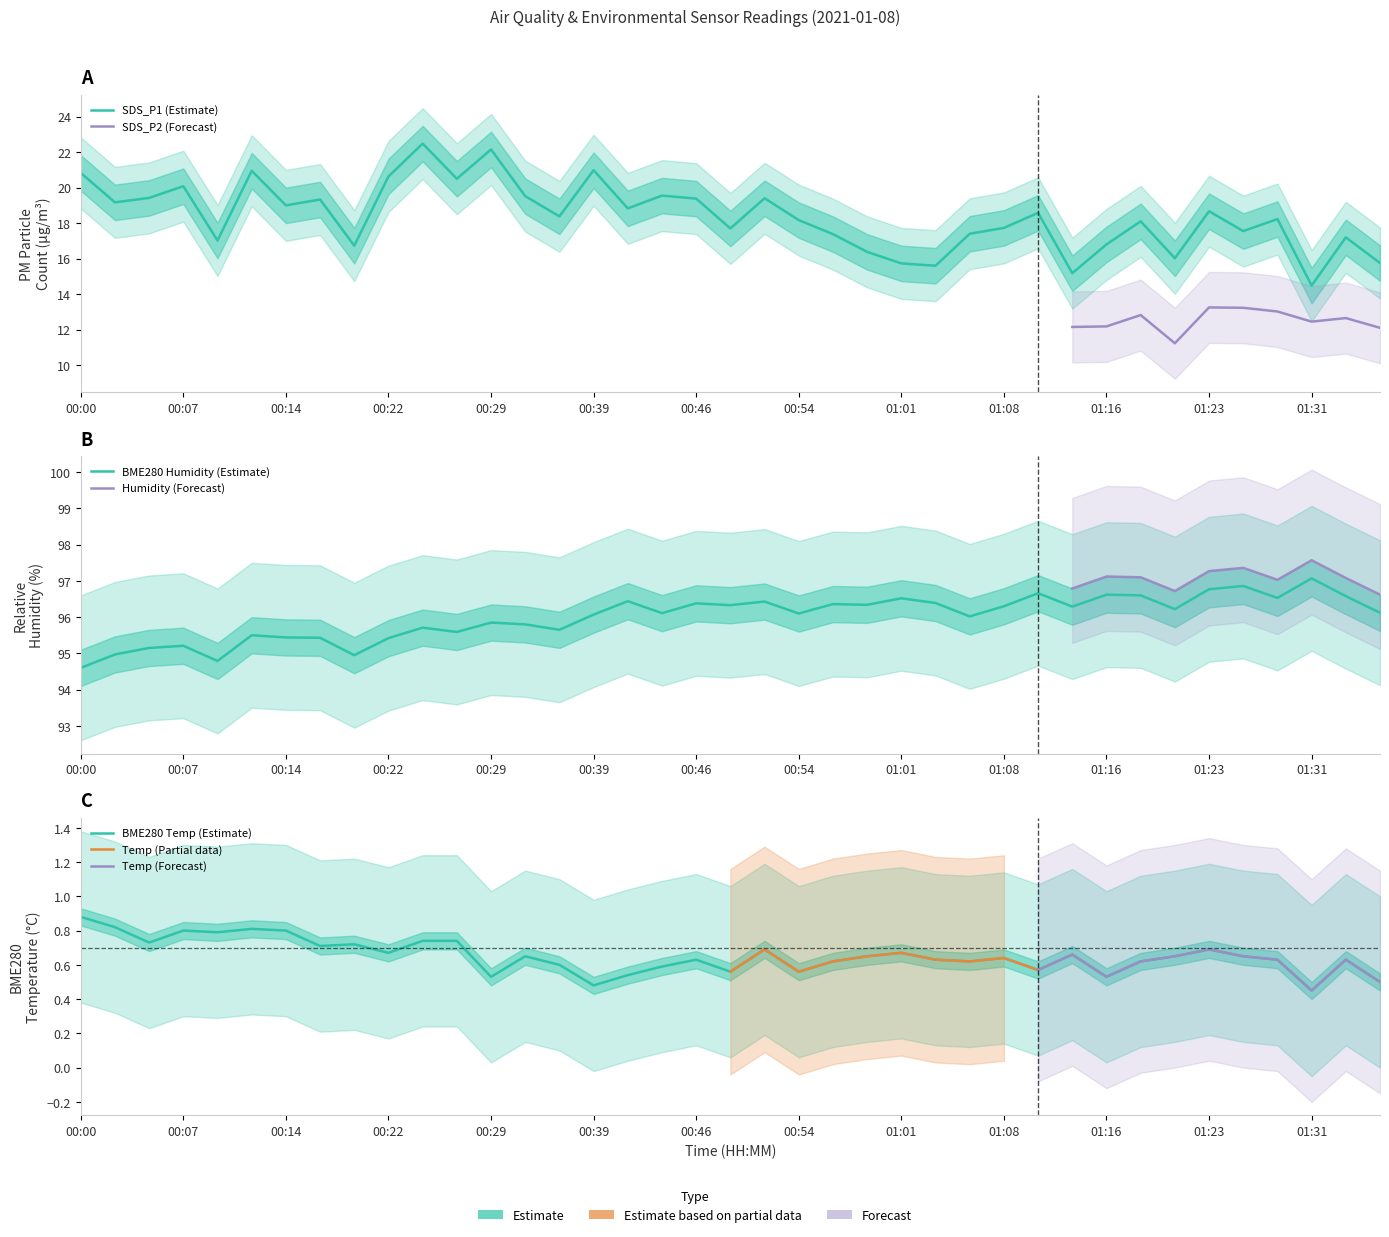

Where is BME280_temperature nearest to the value 0?

01:31